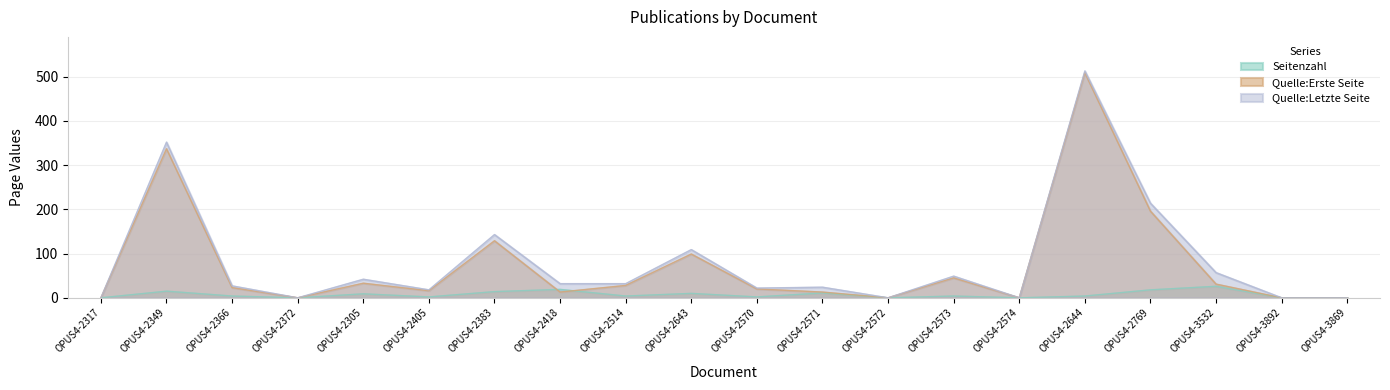

What is the difference between the second highest and minimum values in the Seitenzahl series?

19